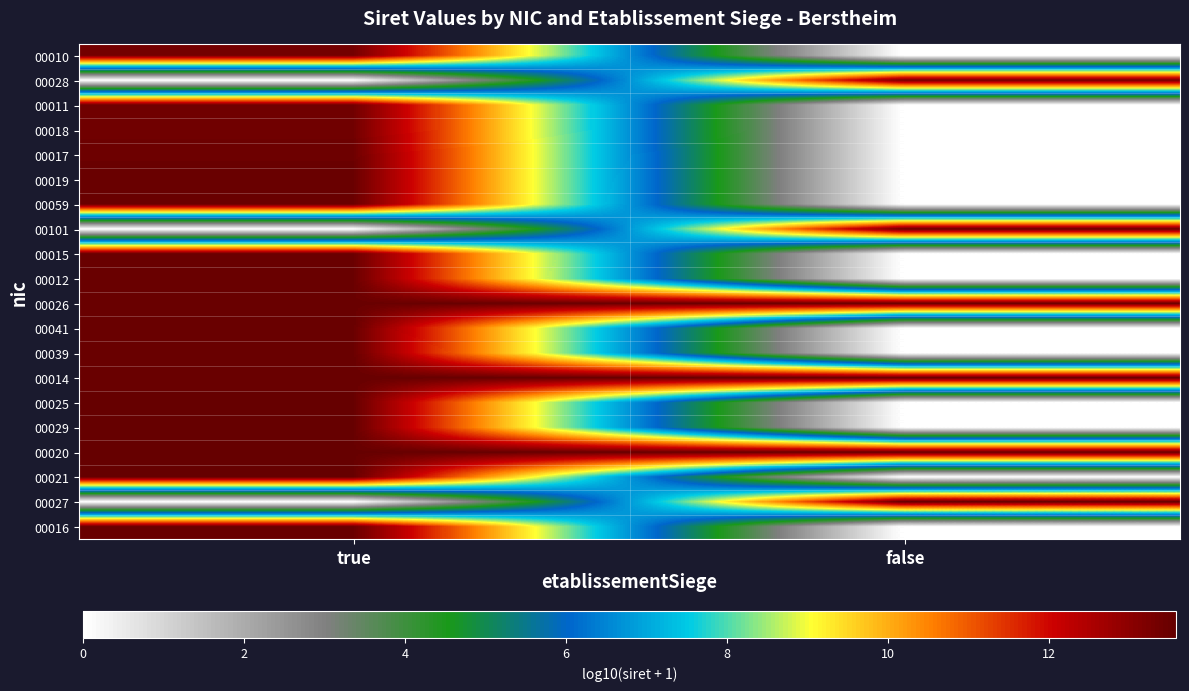

What is the difference between the highest and lowest values at true?

13.5